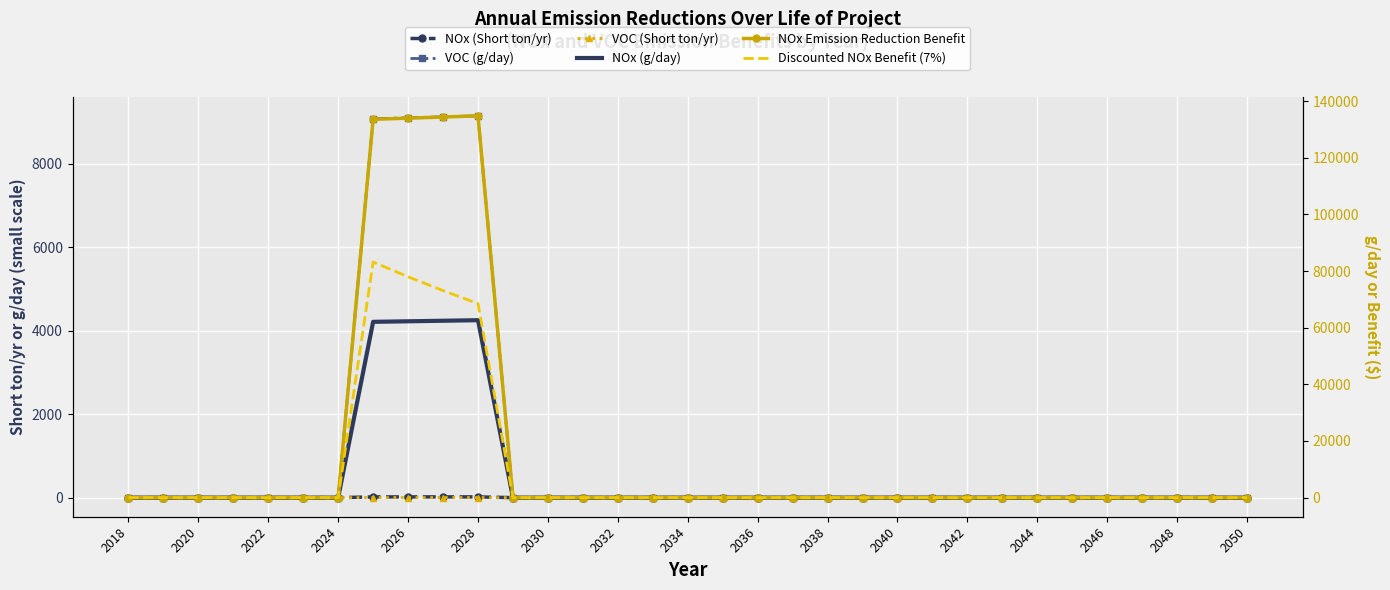

Count the number of categories in the chart.

33